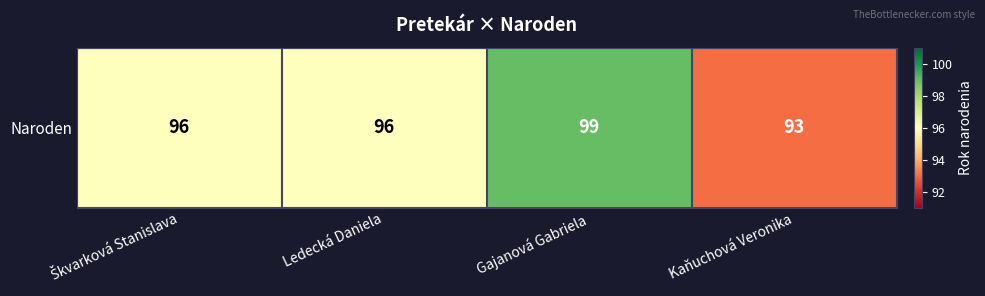

How many distinct data groups are displayed?

1